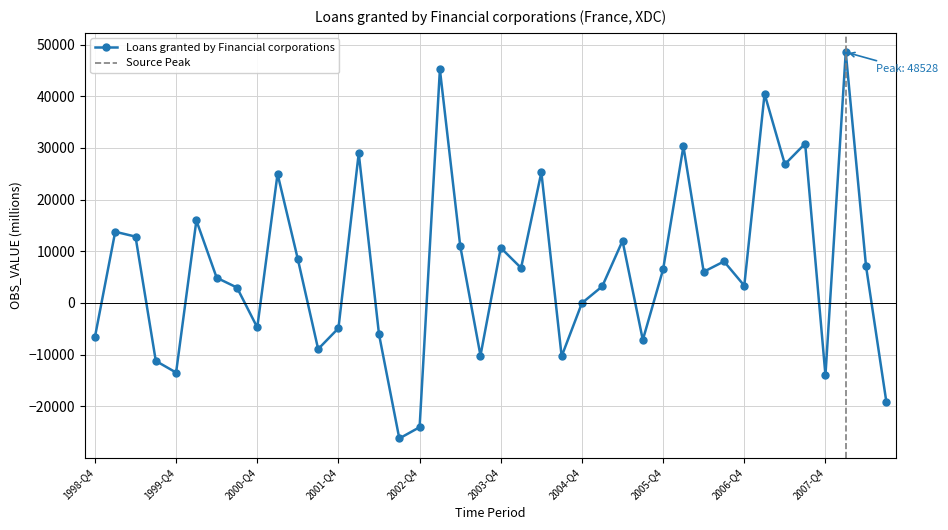

Reading left to right, list all the values displayed in this chart.

1998-Q4=-6592	1999-Q1=13782	1999-Q2=12843	1999-Q3=-11213	1999-Q4=-13462	2000-Q1=15960	2000-Q2=4882	2000-Q3=2983	2000-Q4=-4736	2001-Q1=24970	2001-Q2=8472	2001-Q3=-8921	2001-Q4=-4880	2002-Q1=28965	2002-Q2=-6071	2002-Q3=-26215	2002-Q4=-24034	2003-Q1=45179	2003-Q2=11088	2003-Q3=-10183	2003-Q4=10674	2004-Q1=6782	2004-Q2=25277	2004-Q3=-10317	2004-Q4=-14	2005-Q1=3216	2005-Q2=12028	2005-Q3=-7154	2005-Q4=6501	2006-Q1=30314	2006-Q2=6036	2006-Q3=8042	2006-Q4=3351	2007-Q1=40460	2007-Q2=26838	2007-Q3=30836	2007-Q4=-13992	2008-Q1=48528	2008-Q2=7104	2008-Q3=-19108